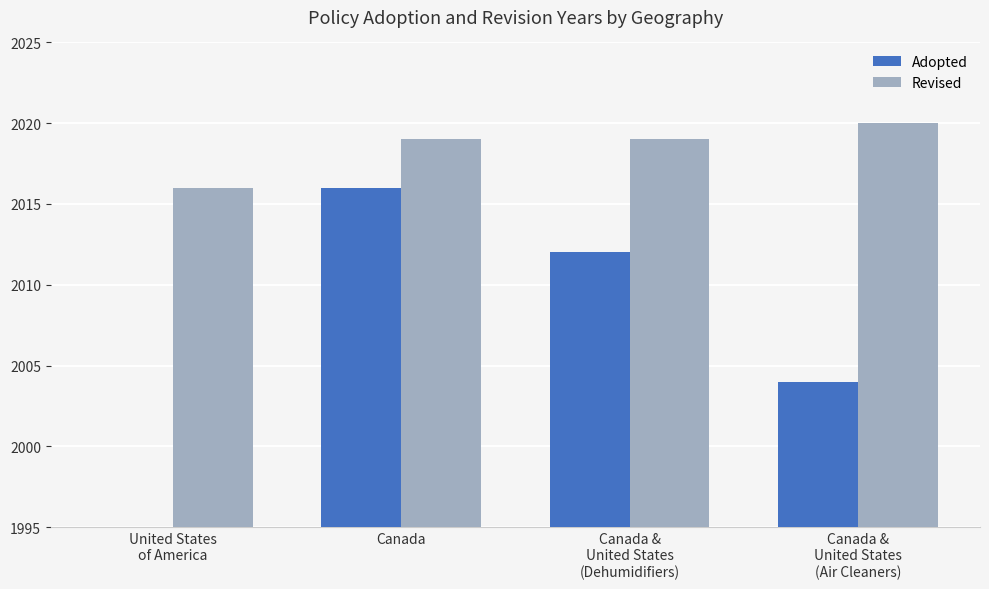

Rank the series by their average value, from highest to lowest.

Revised, Adopted